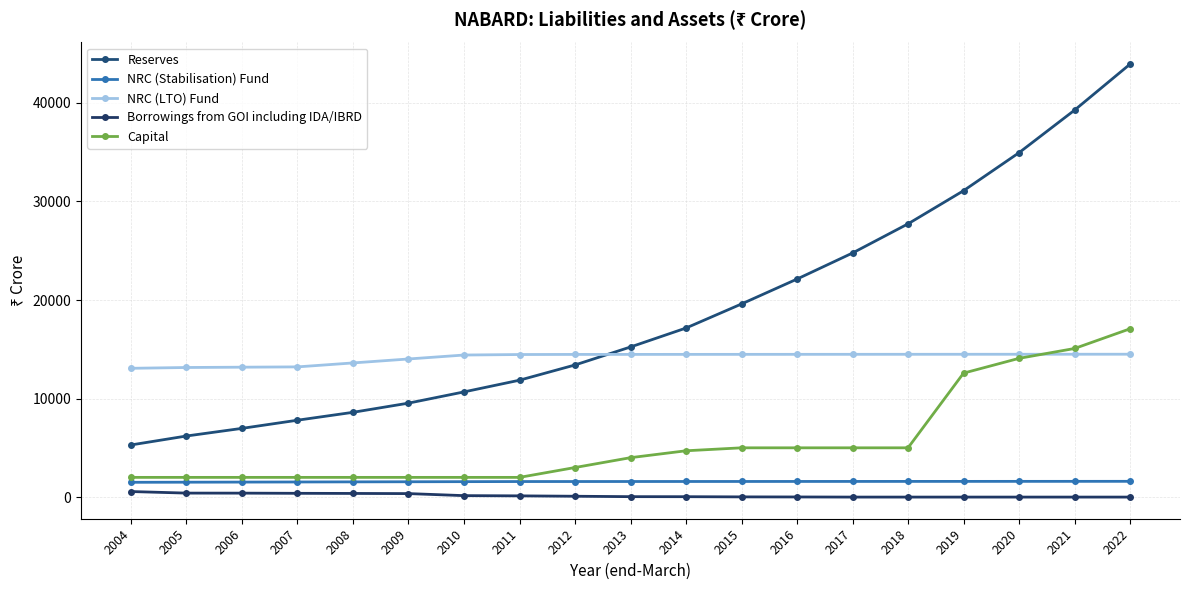

Rank the categories by Reserves value from highest to lowest.

2022, 2021, 2020, 2019, 2018, 2017, 2016, 2015, 2014, 2013, 2012, 2011, 2010, 2009, 2008, 2007, 2006, 2005, 2004